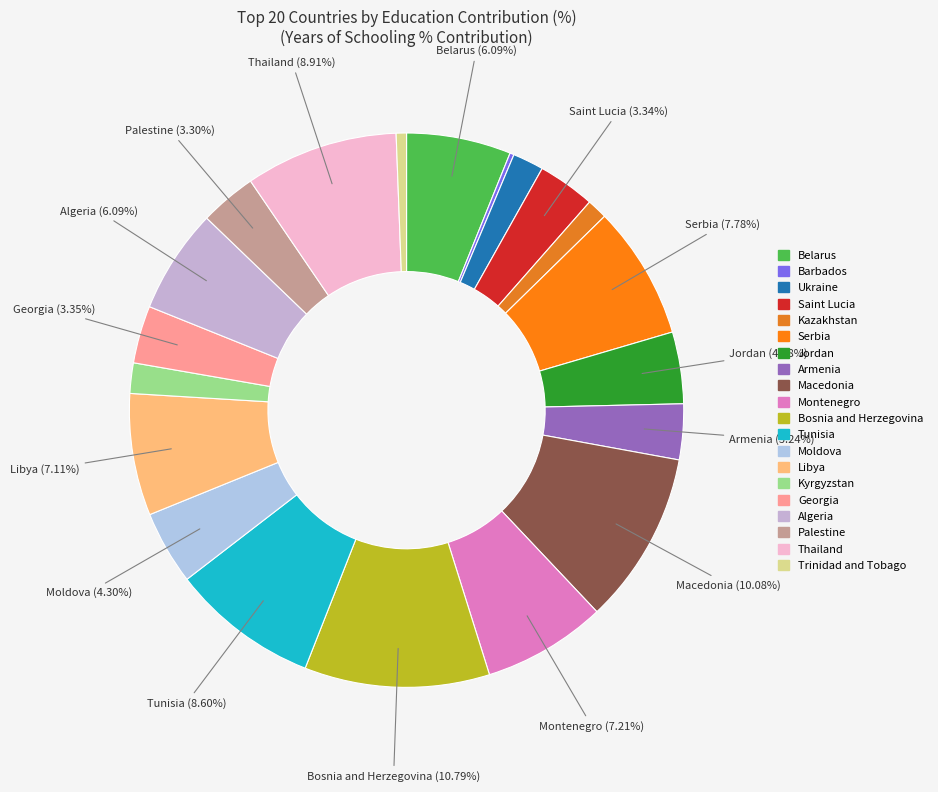

How much of the chart is everything except Bosnia and Herzegovina?

89.2%